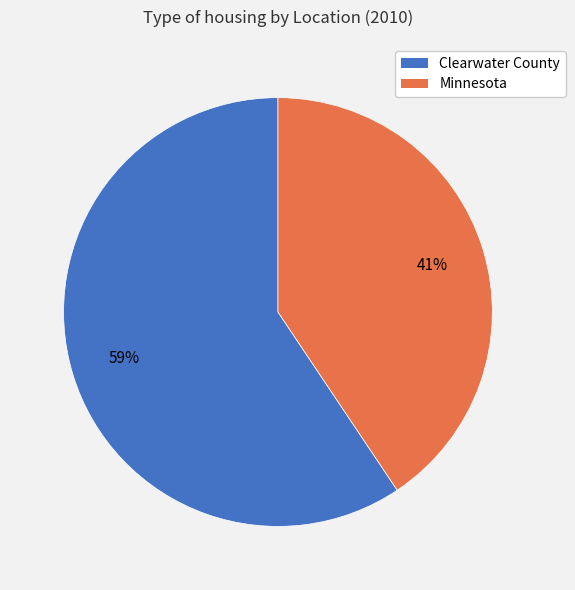

To the nearest percent, what percentage of the pie is Clearwater County?

59%